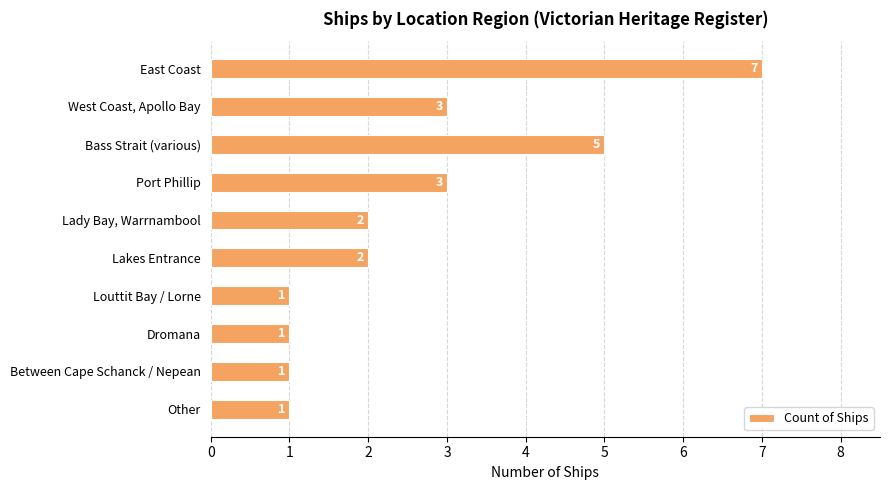

Count the number of categories in the chart.

10